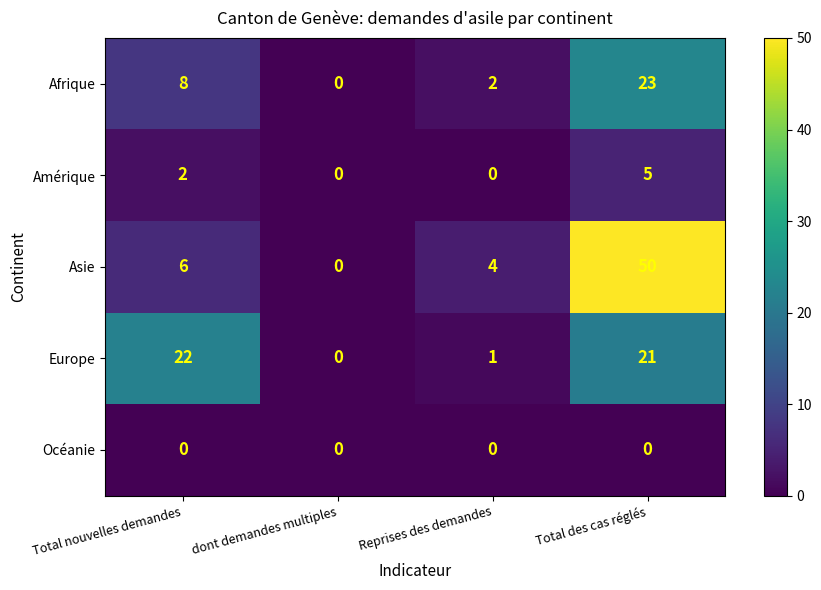

At which category does the chart reach its peak across all series?

Total des cas réglés